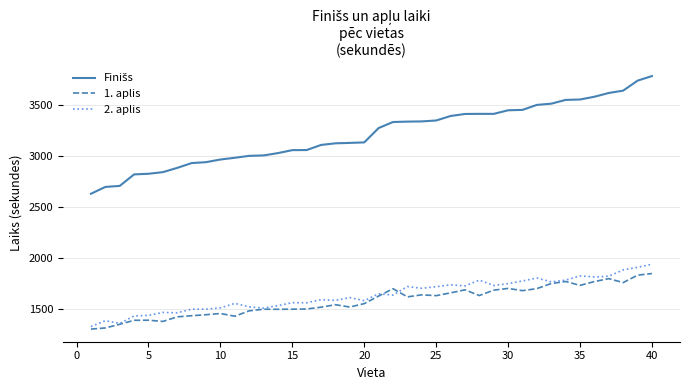

What is the smallest value displayed?

1304